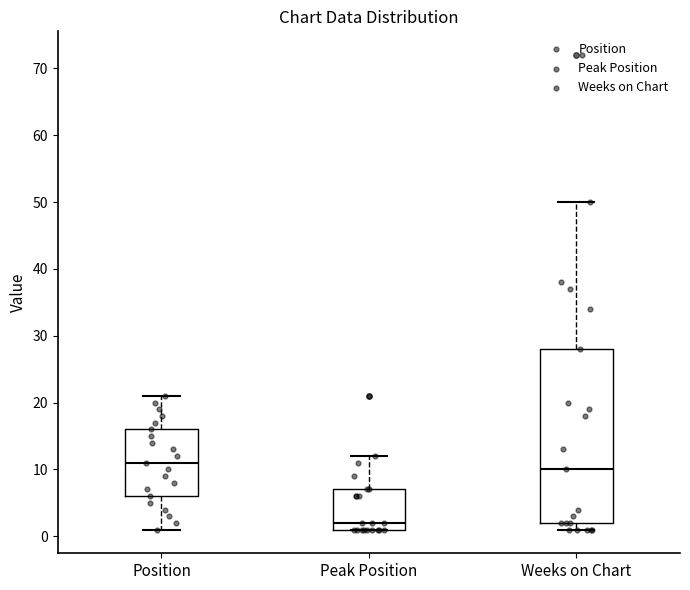

Reading left to right, read every box against the y-axis: the position of its median line, the range the box covers, and the ends of its whiskers. The values are not printed on the chart, so give them approximately, as read against the axis.

Position: median 11, box 6 to 16, whiskers 1 to 21
Peak Position: median 2, box 1 to 7, whiskers 1 to 12
Weeks on Chart: median 10, box 2 to 28, whiskers 1 to 50